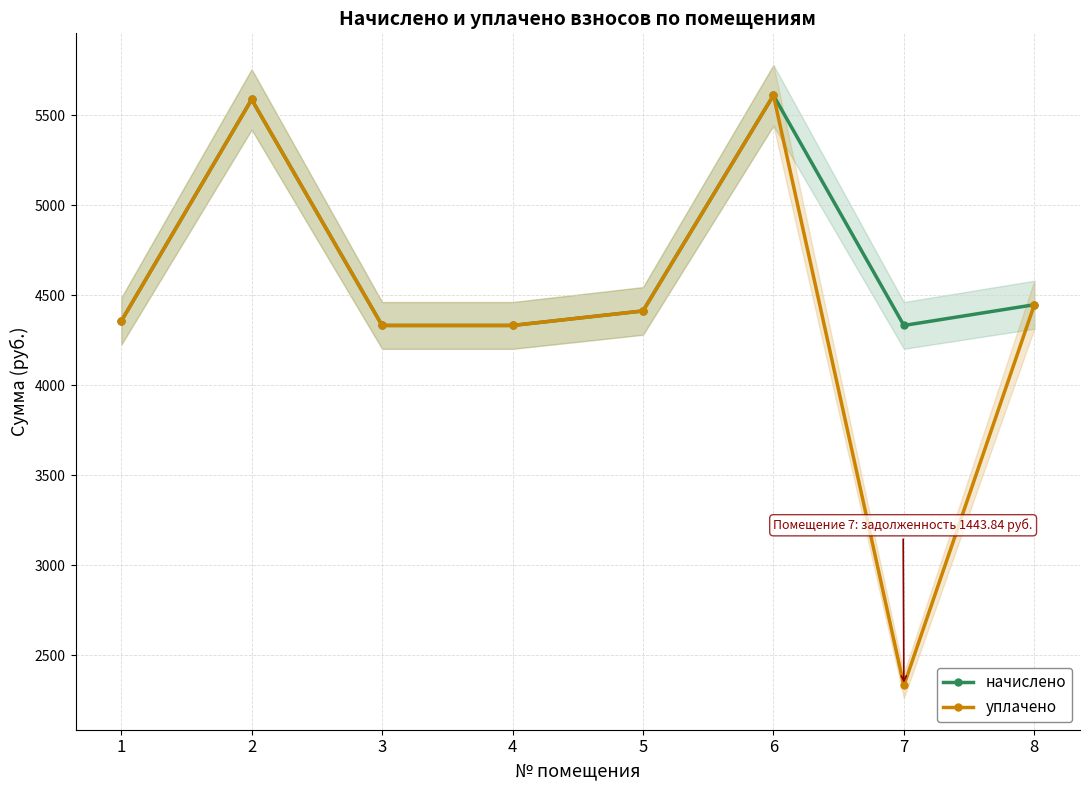

What is the approximate value of начислено at 7?

4331.5